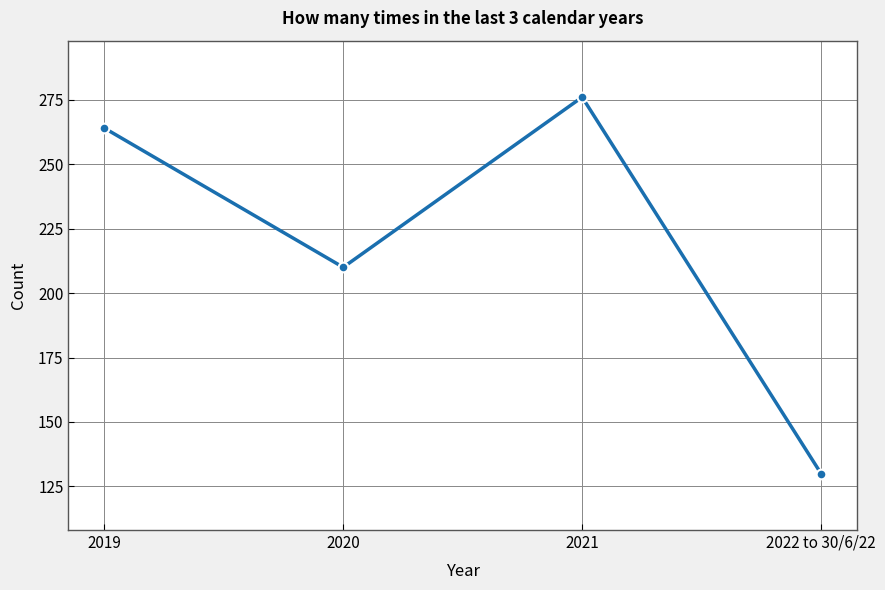

What is the sum of the values at 2020 and 2019?

474